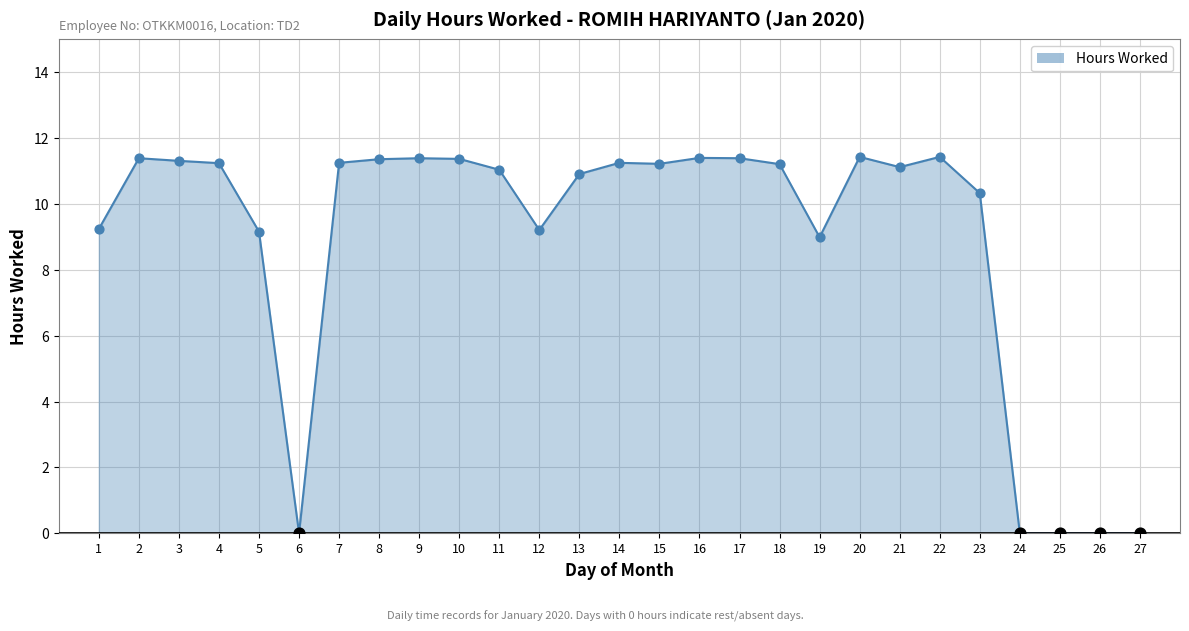

Approximately how many times larger is the value at 19 compared to 2?

0.8